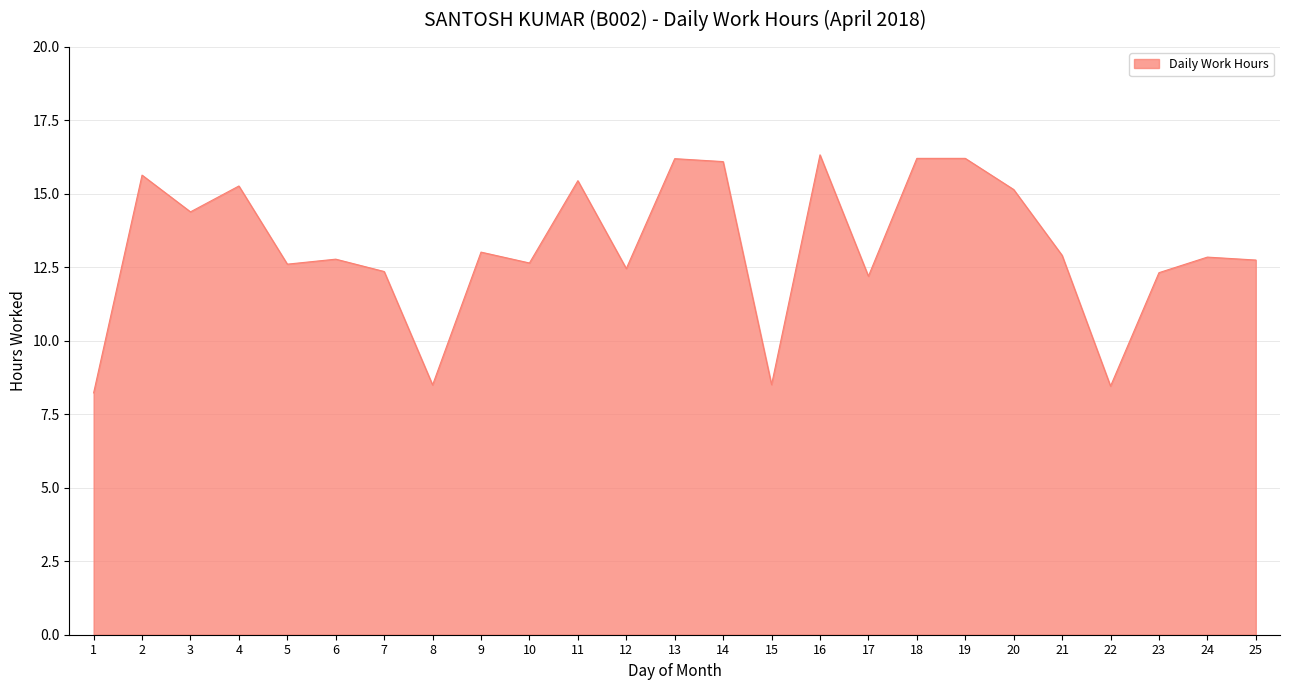

What is the difference between the maximum and minimum values?

8.1